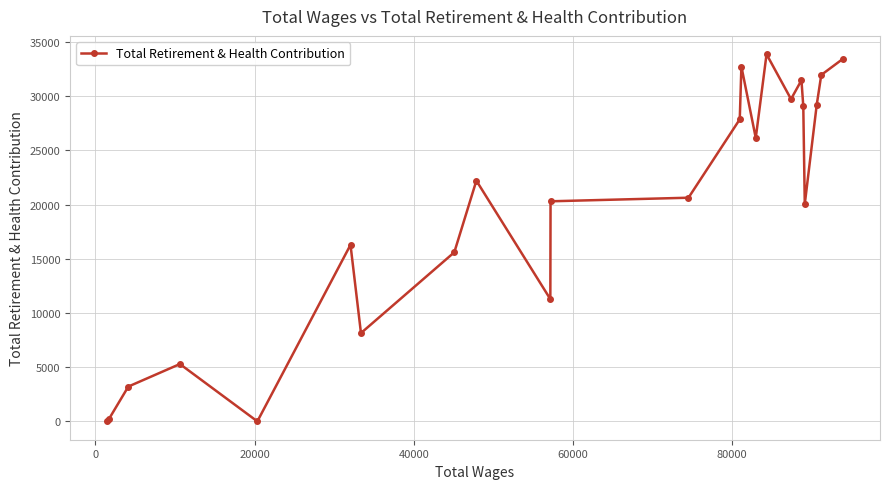

What is the maximum value shown in the chart?

33881